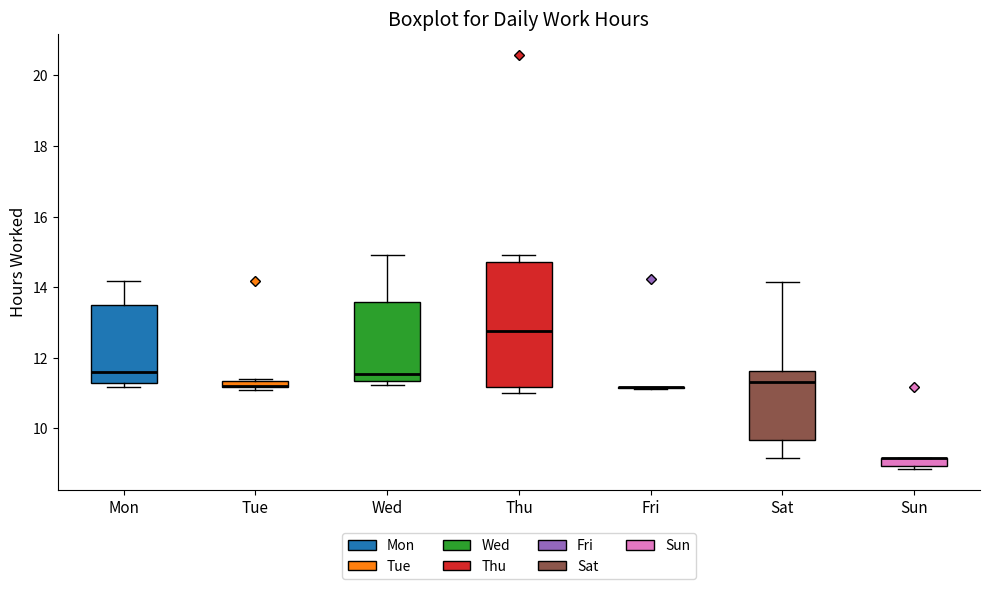

Where is the upper edge of the box for Thu on the y-axis? The values are not printed on the chart, so give them approximately, as read against the axis.

14.8